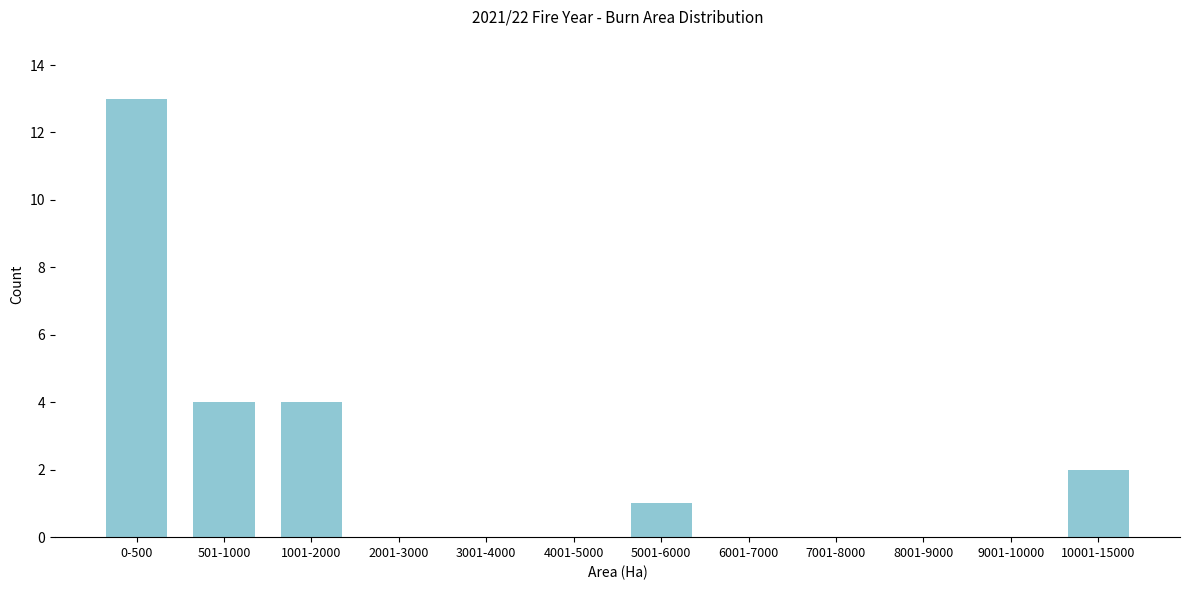

Reading left to right, what are all the values shown in this chart?

0-500=13	501-1000=4	1001-2000=4	2001-3000=0	3001-4000=0	4001-5000=0	5001-6000=1	6001-7000=0	7001-8000=0	8001-9000=0	9001-10000=0	10001-15000=2